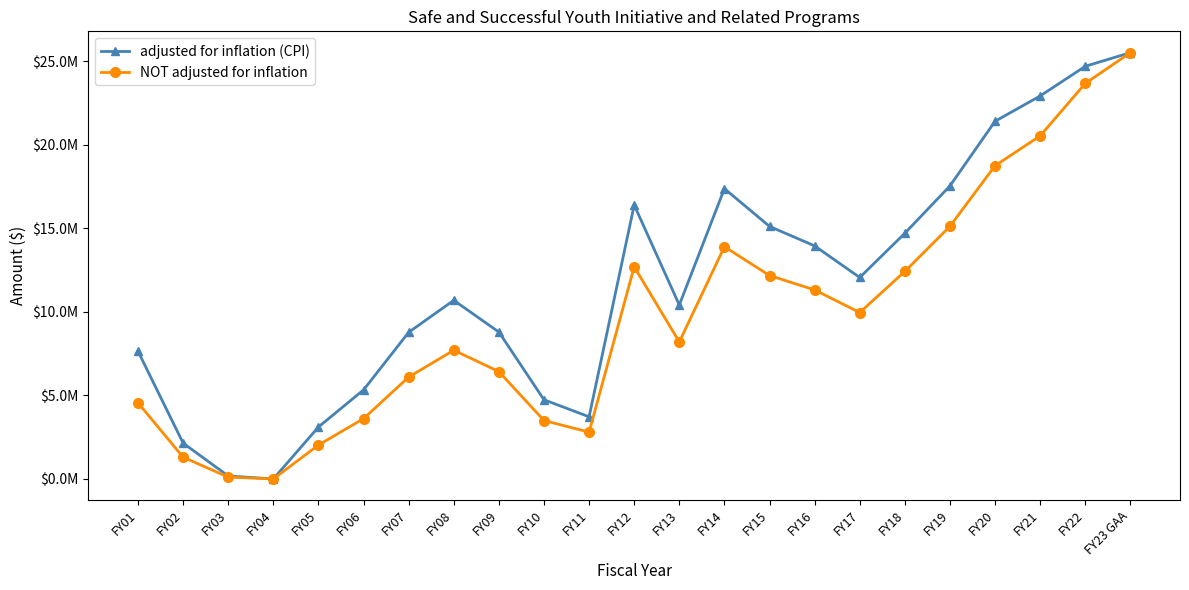

Rank the categories by adjusted for inflation (CPI) value from highest to lowest.

FY23 GAA, FY22, FY21, FY20, FY19, FY14, FY12, FY15, FY18, FY16, FY17, FY08, FY13, FY09, FY07, FY01, FY06, FY10, FY11, FY05, FY02, FY03, FY04